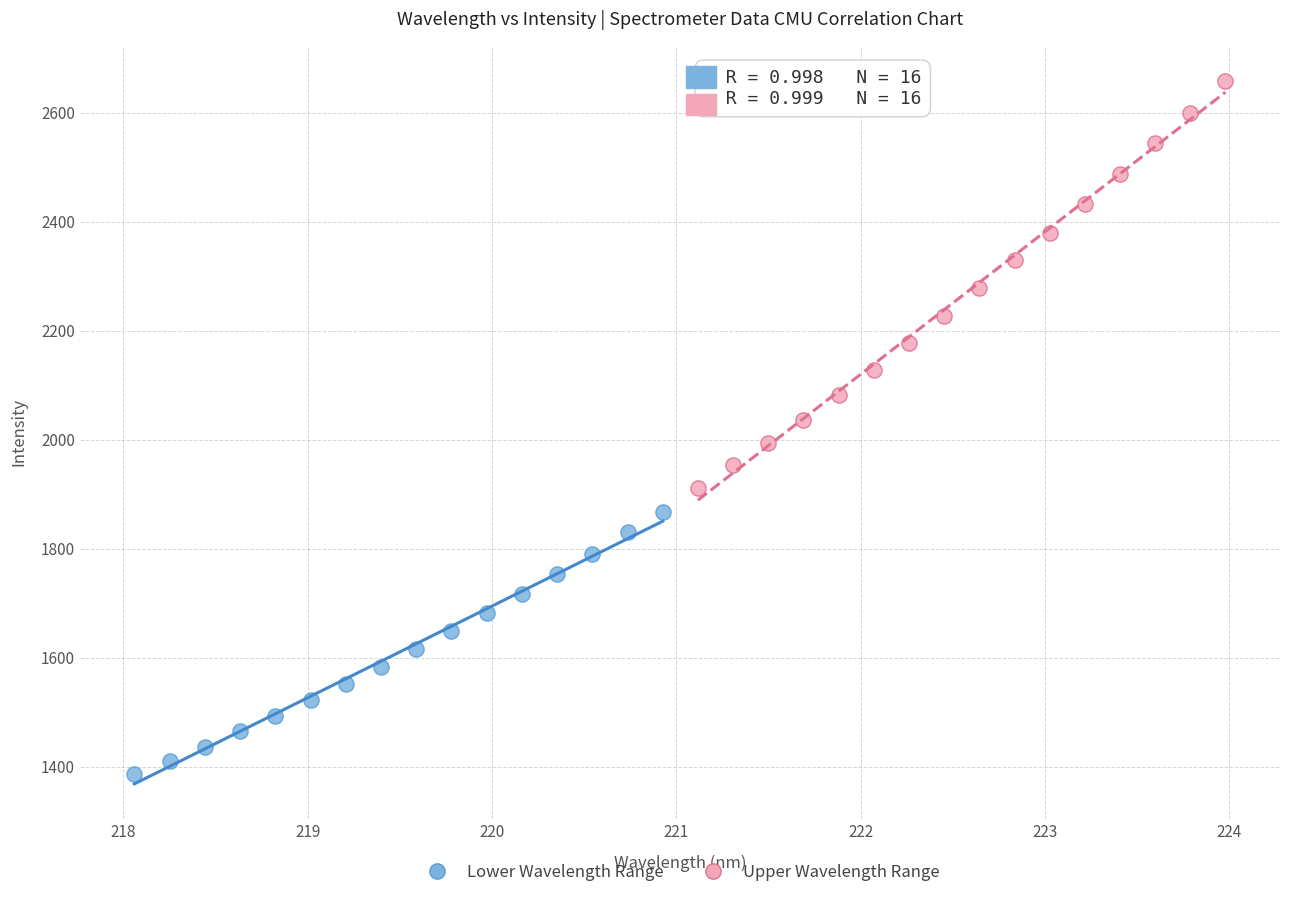

Which series has the largest Y range (max minus min)?

Upper Wavelength Range